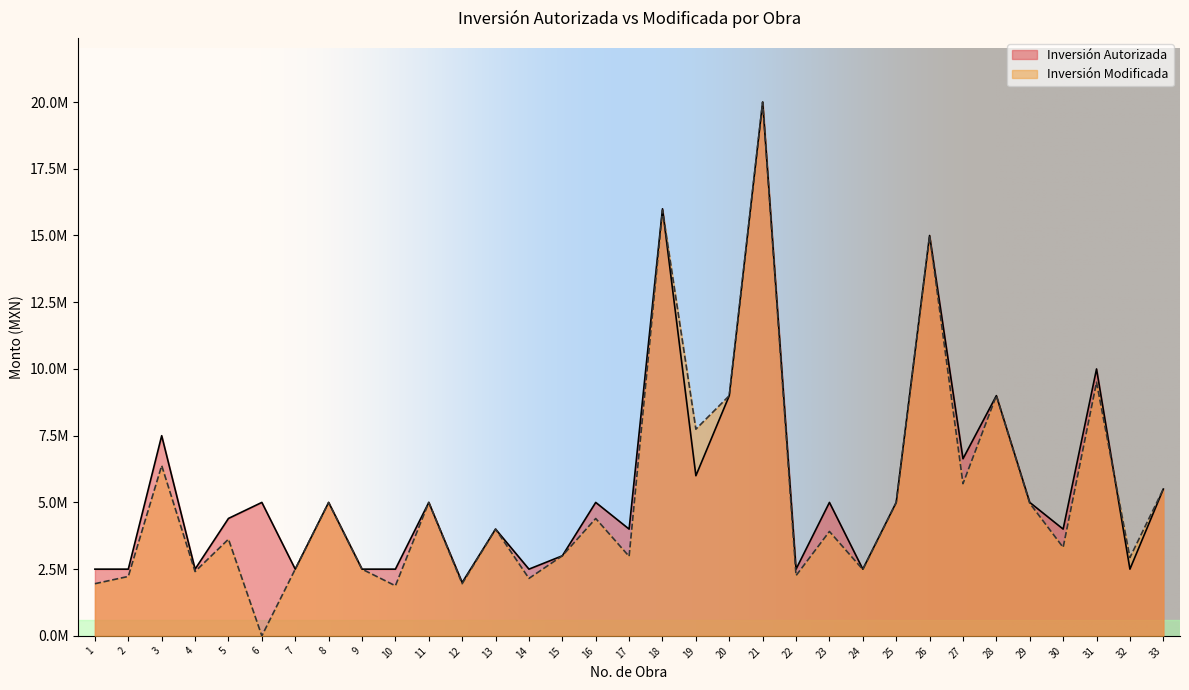

In Inversión Modificada, how many points are lower than both neighbors (excluding endpoints)?

12